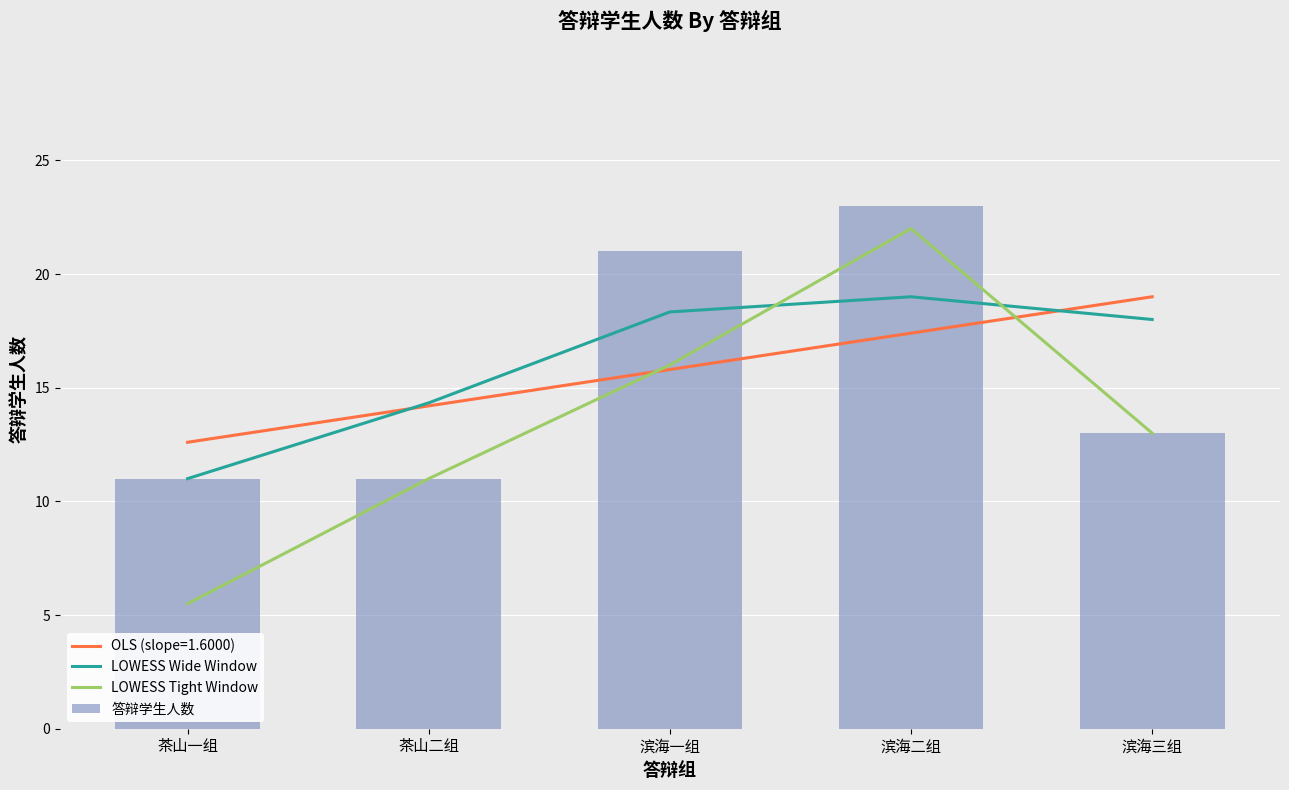

What is the greatest value displayed?

23.0